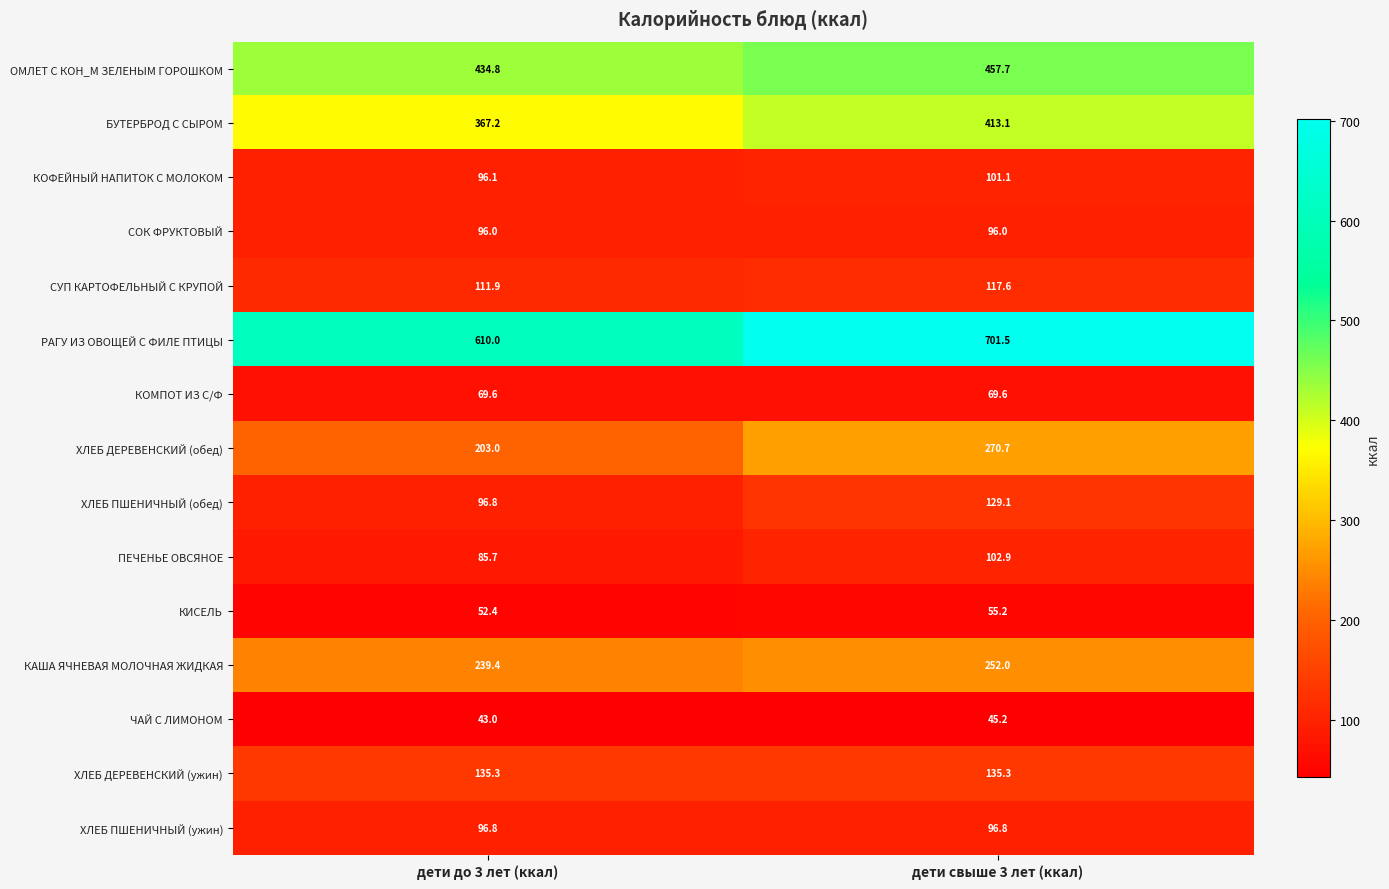

How many data points does each series have?

2